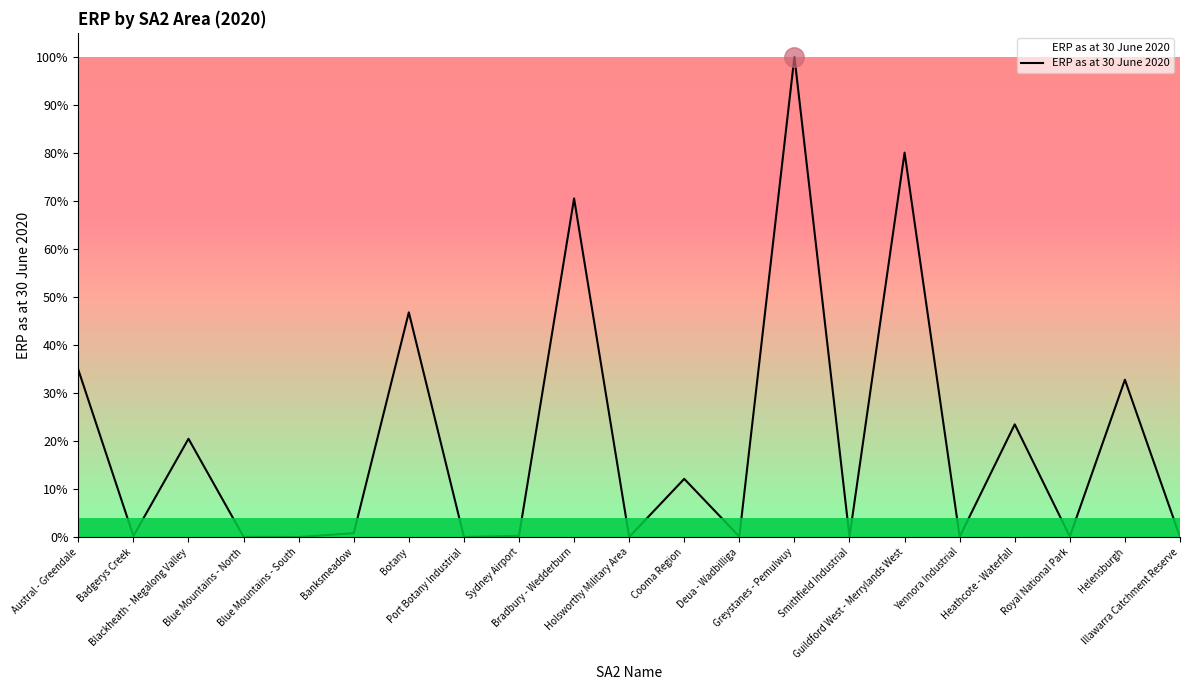

Reading right to left, transcribe all the data shown in this chart.

5	9356	28	6701	14	22863	11	28559	25	3459	0	20138	67	7	13364	226	4	13	5844	62	9950